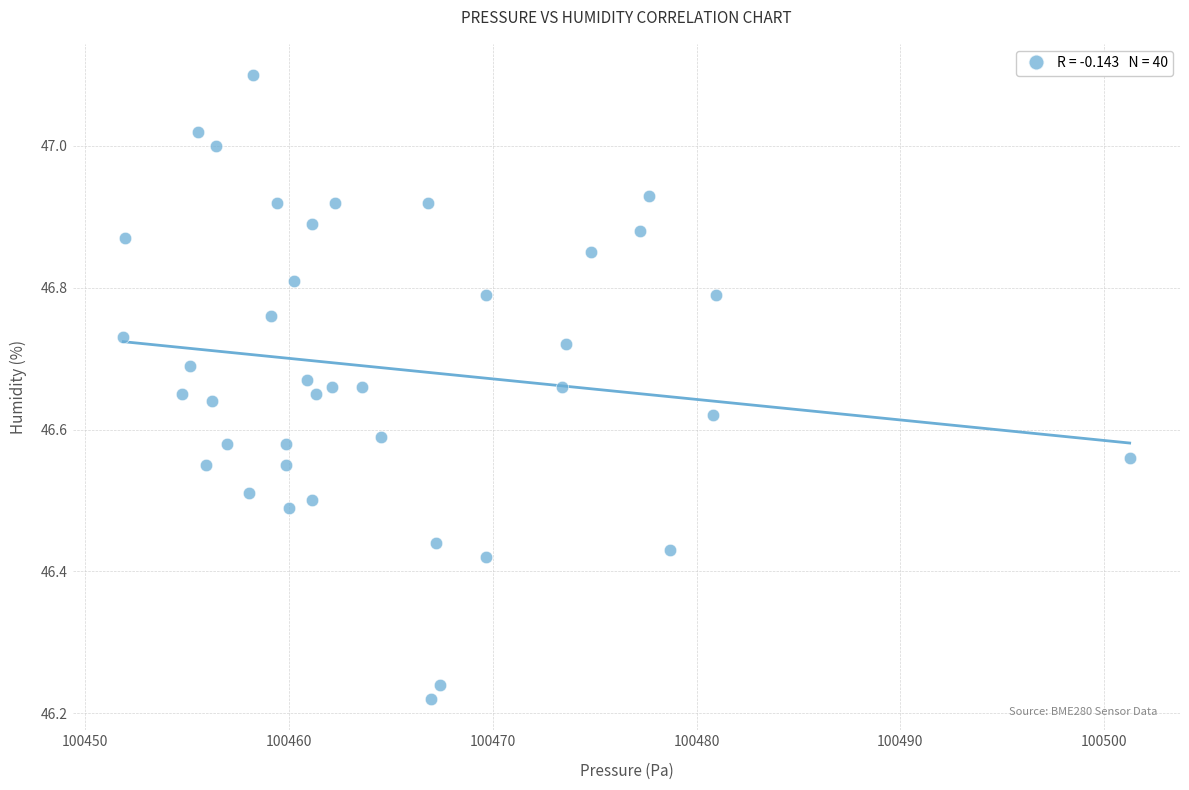

What is the range of Y values (max minus min)?

0.9